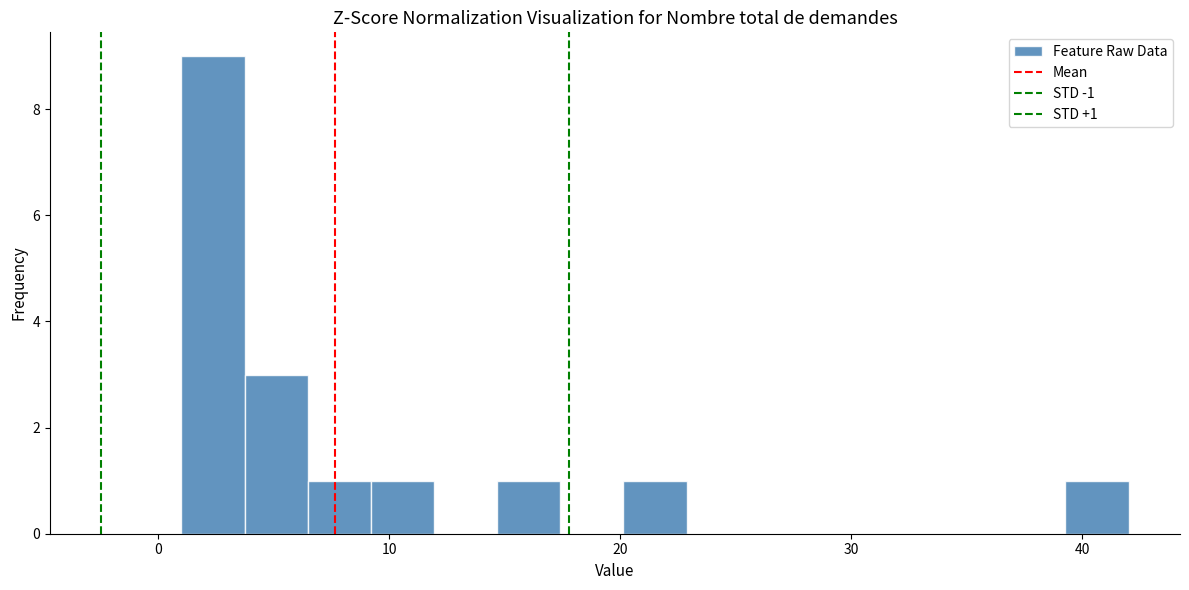

Read against the x-axis, roughly where is the centre of the tallest bar?

2